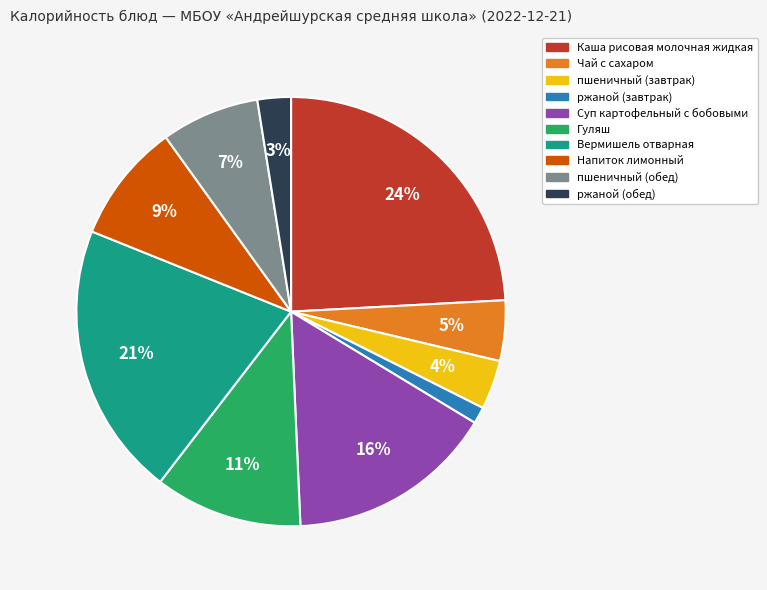

Rank the categories by value from highest to lowest.

Каша рисовая молочная жидкая, Вермишель отварная, Суп картофельный с бобовыми, Гуляш, Напиток лимонный, пшеничный (обед), Чай с сахаром, пшеничный (завтрак), ржаной (обед), ржаной (завтрак)